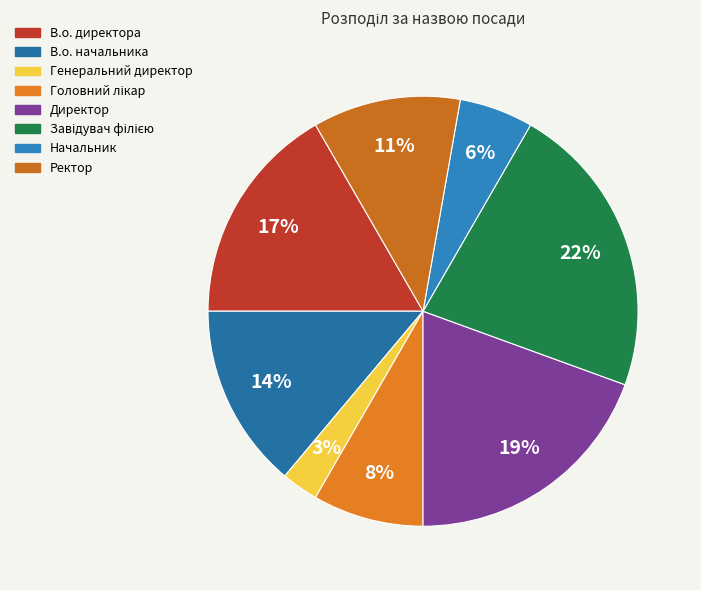

To the nearest percent, what is the difference between the largest and smallest slice percentages?

19%